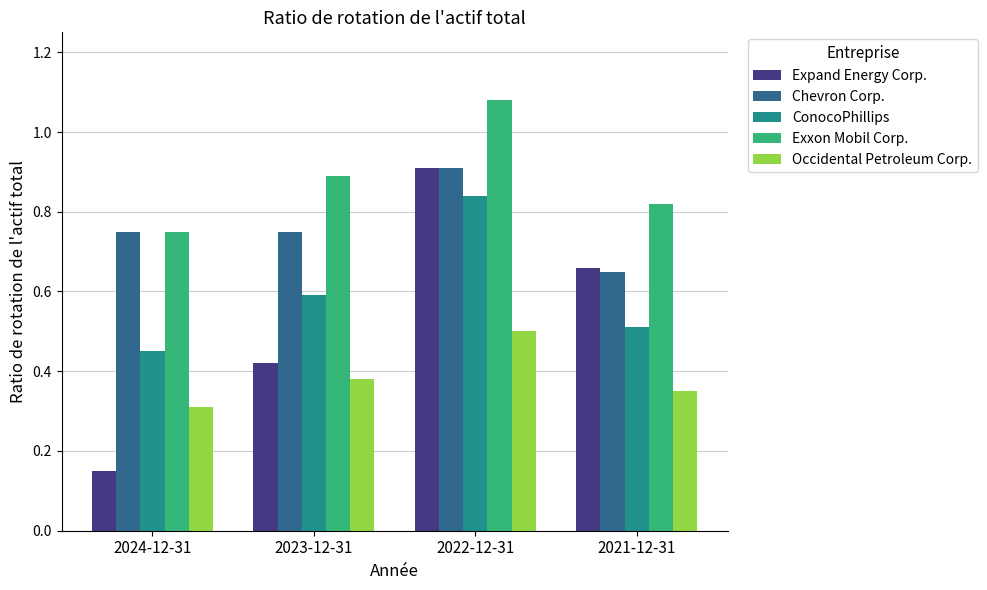

What is the difference between the Occidental Petroleum Corp. values at 2024-12-31 and 2022-12-31?

0.2